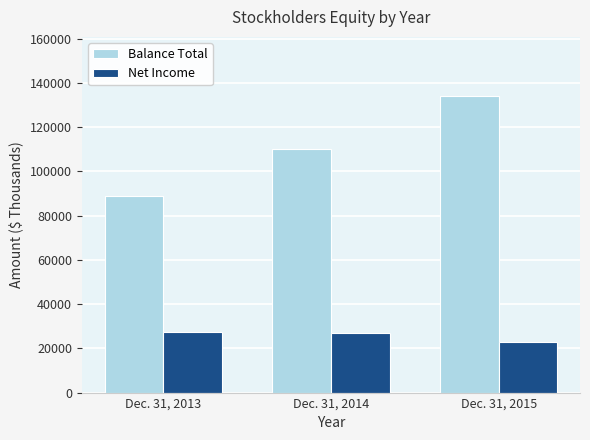

Rank the series by their average value, from lowest to highest.

Net Income, Balance Total